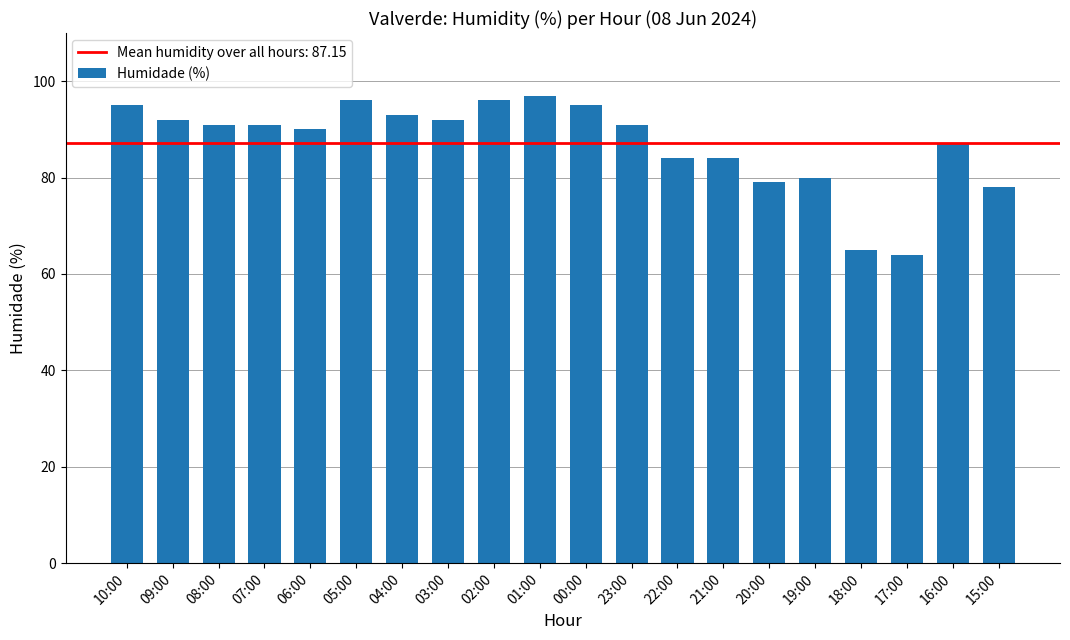

Reading left to right, what are all the values shown in this chart?

95	92	91	91	90	96	93	92	96	97	95	91	84	84	79	80	65	64	87	78